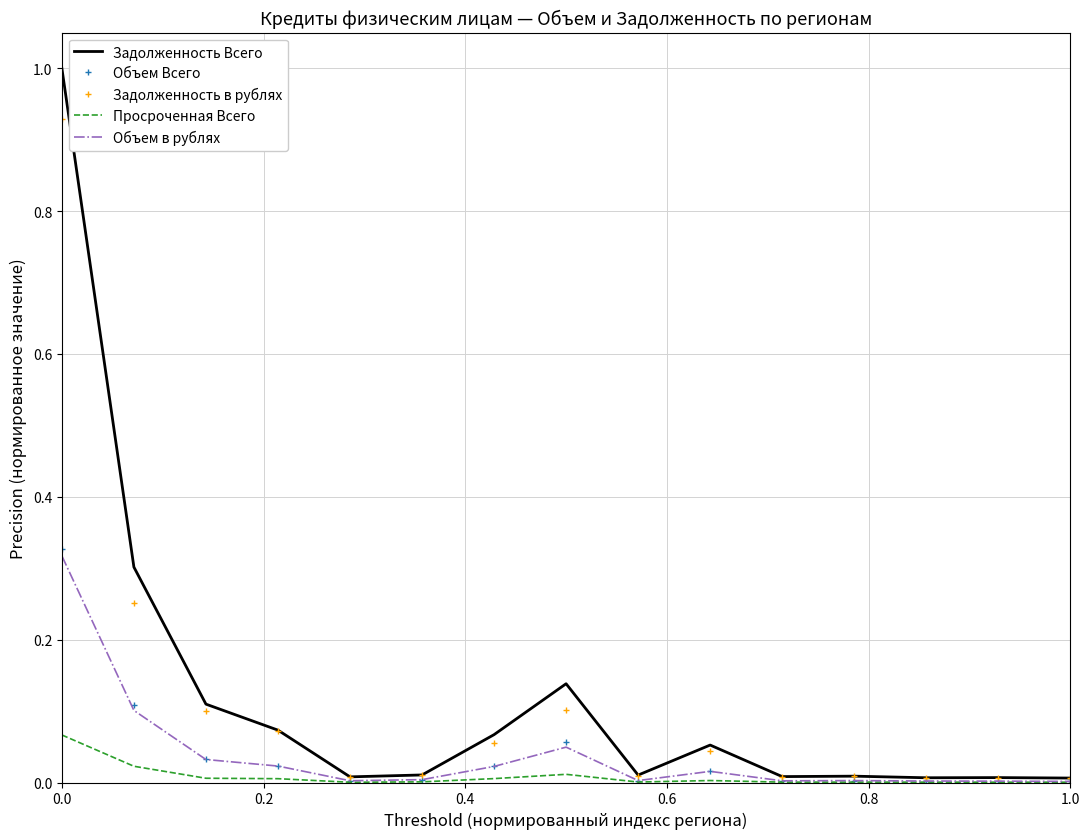

Which series has the widest spread of values?

Задолженность Всего